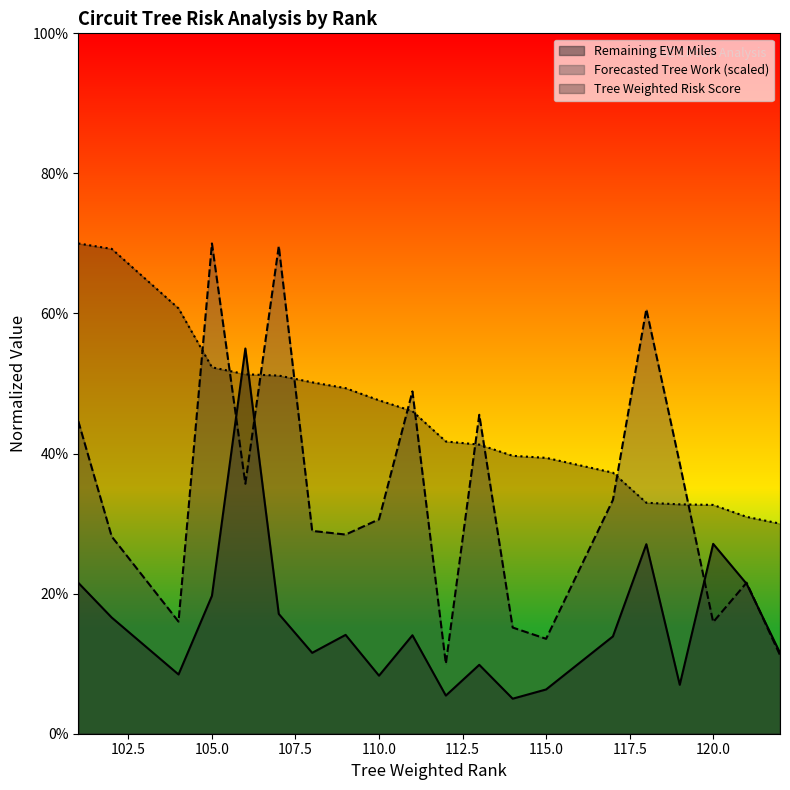

What is the value of the Remaining EVM Miles point at the 10th from the left?

14.1